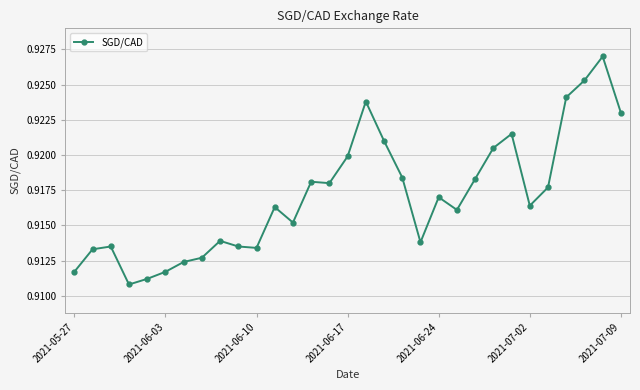

How many values are between 0 and 1?

31